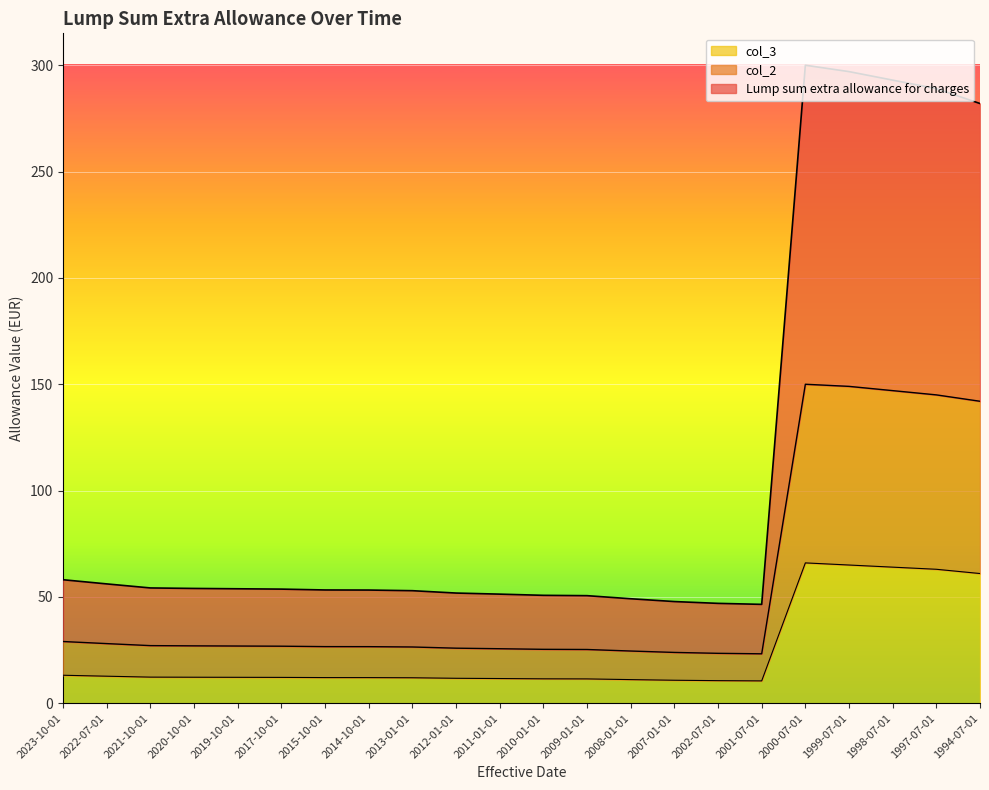

At which label does Lump sum extra allowance for charges first exceed 53?

2023-10-01